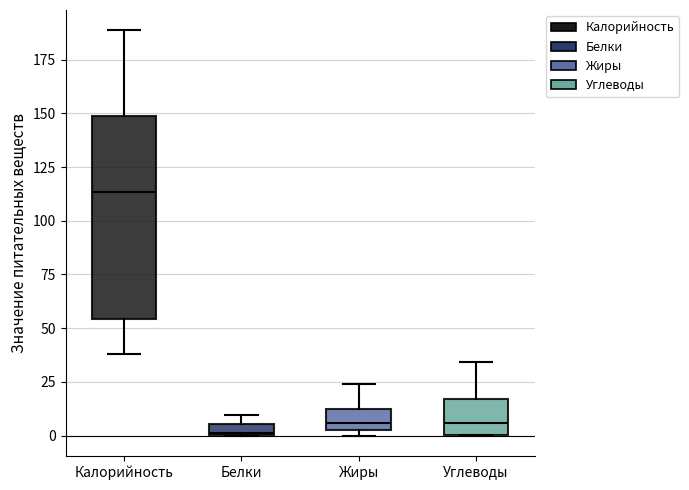

Which box has the highest median line?

Калорийность